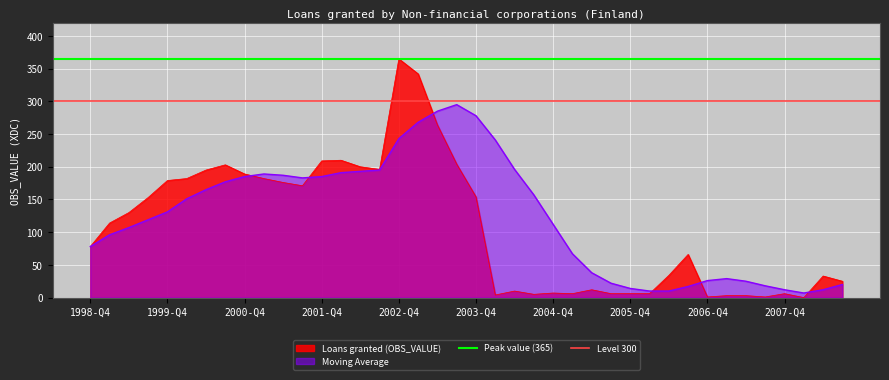

The value of Level 300 at 1998-Q4 is 300. True or false?

True